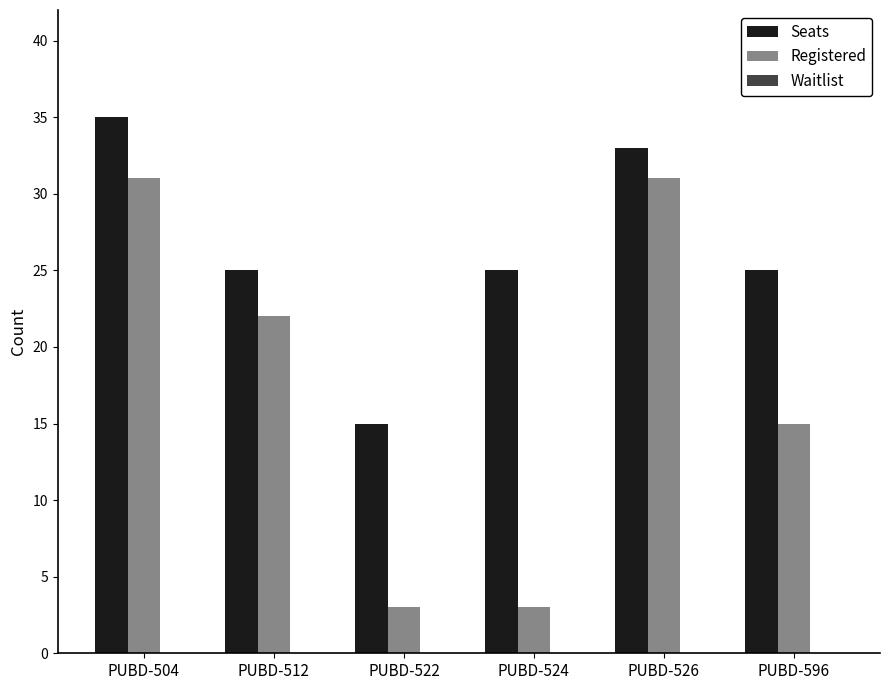

Which series has the largest total across all categories?

Seats